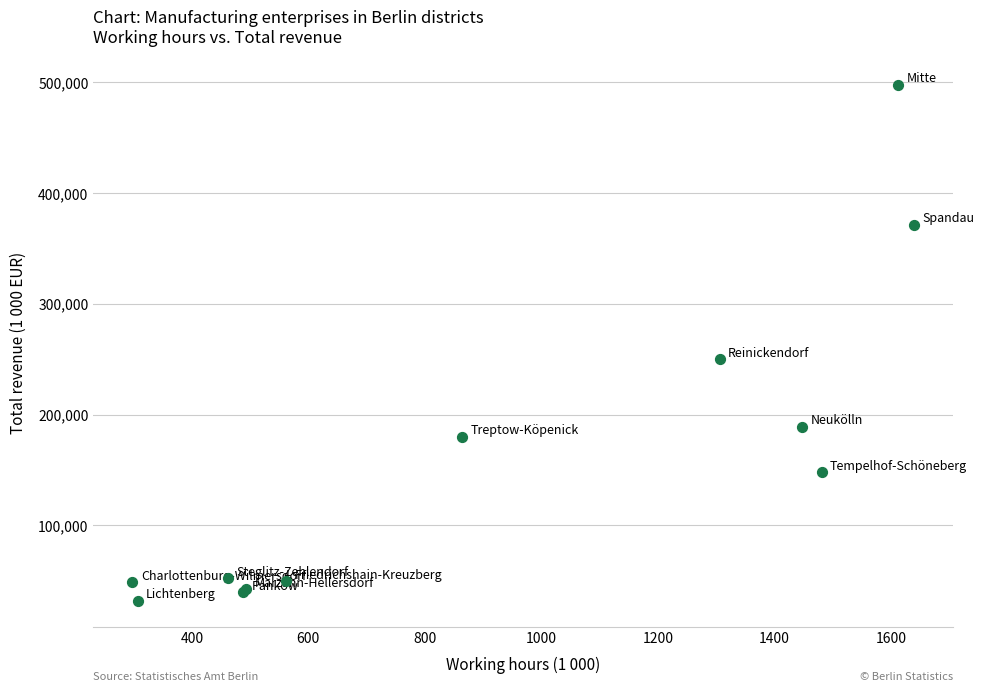

What Y value in the scatter plot is closest to 264918?

250249